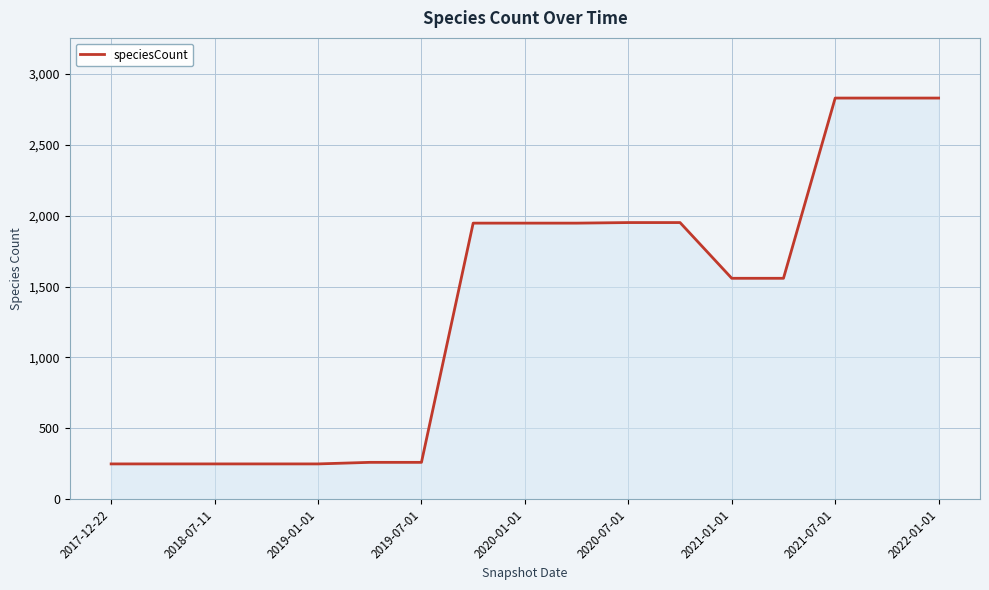

What is the greatest value displayed?

2829